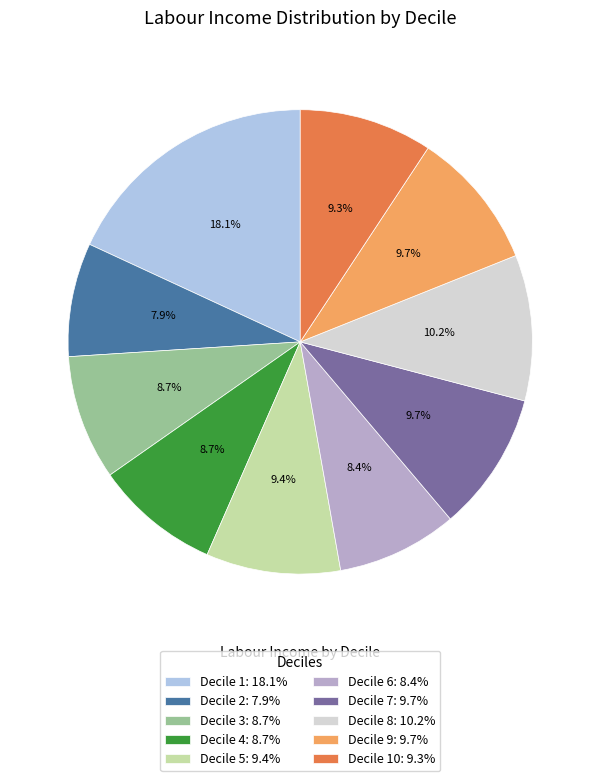

How many slices are in this pie chart?

10